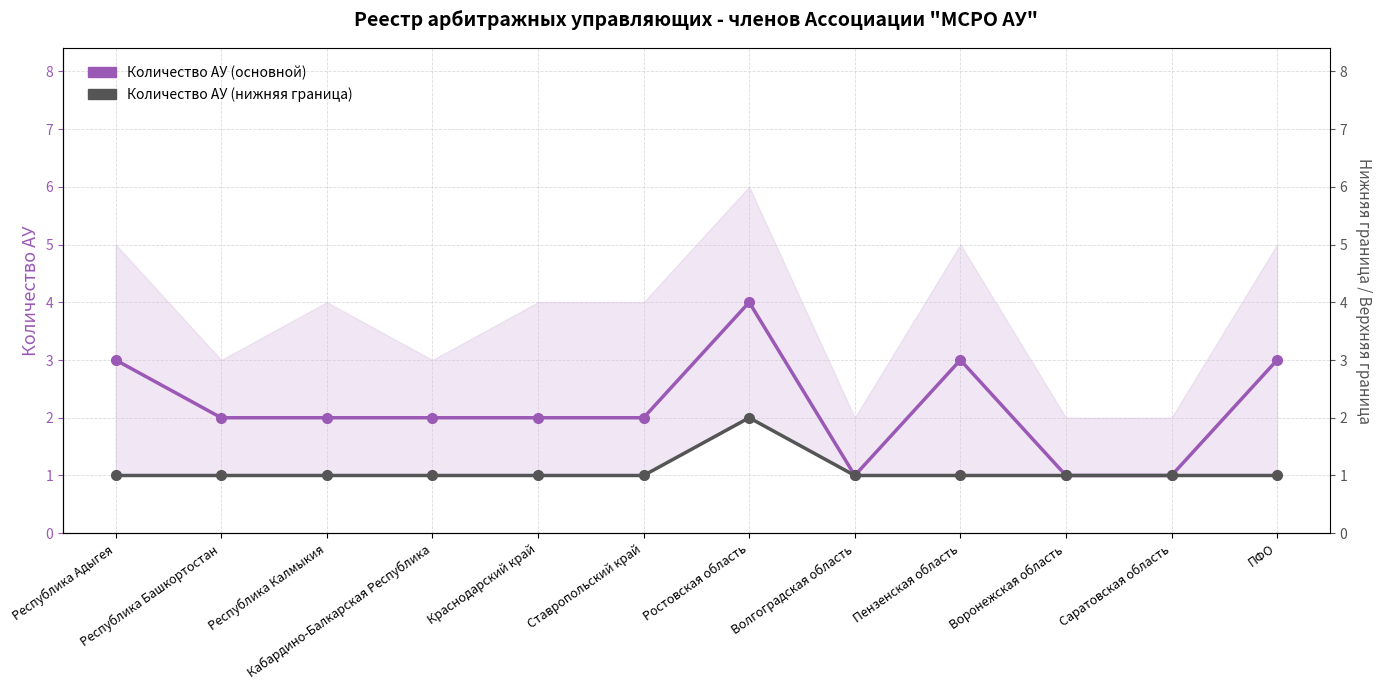

How many distinct data groups are displayed?

2